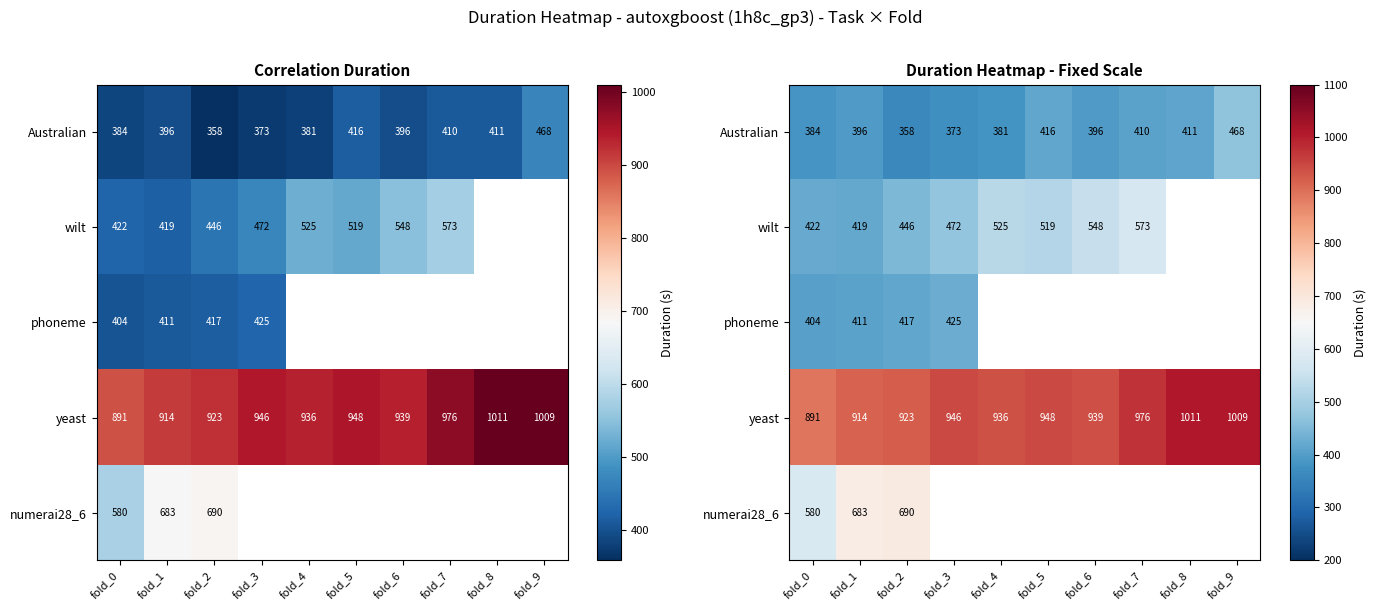

At which category is the sum across all series the highest?

fold_2